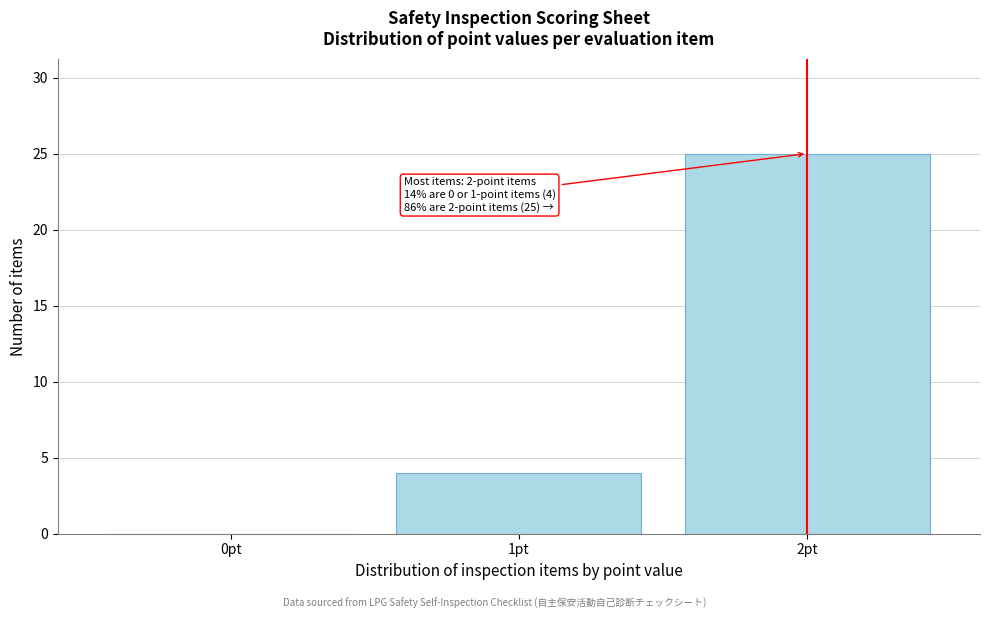

Over which range of the x-axis is the bar tallest?

1.5 to 2.5